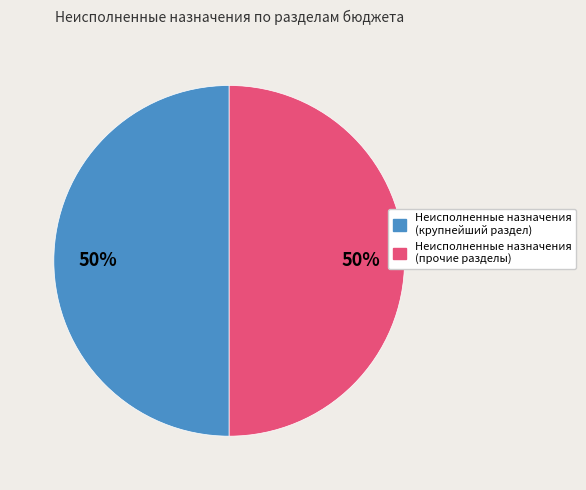

To the nearest percent, what is the average slice percentage?

50%